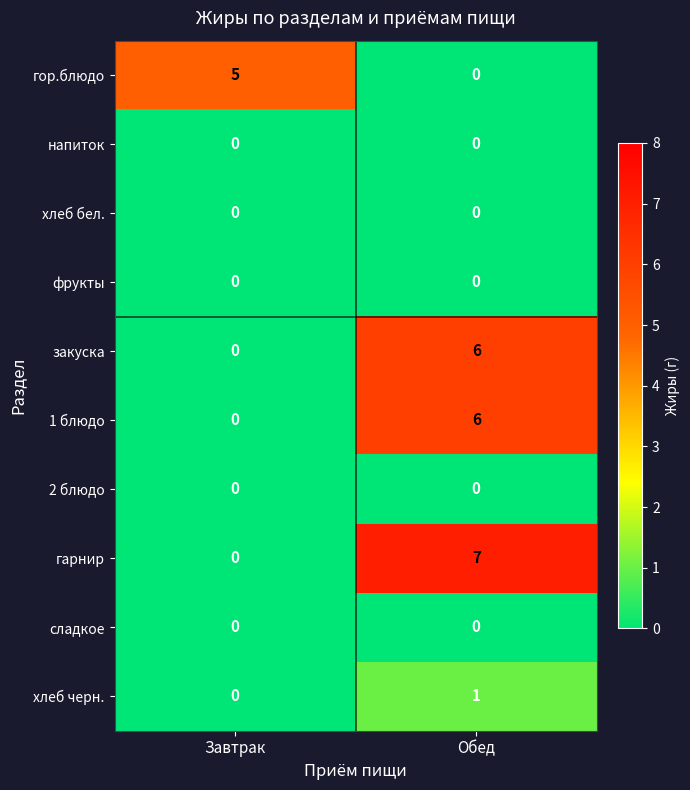

Which series has the largest total across all categories?

гарнир